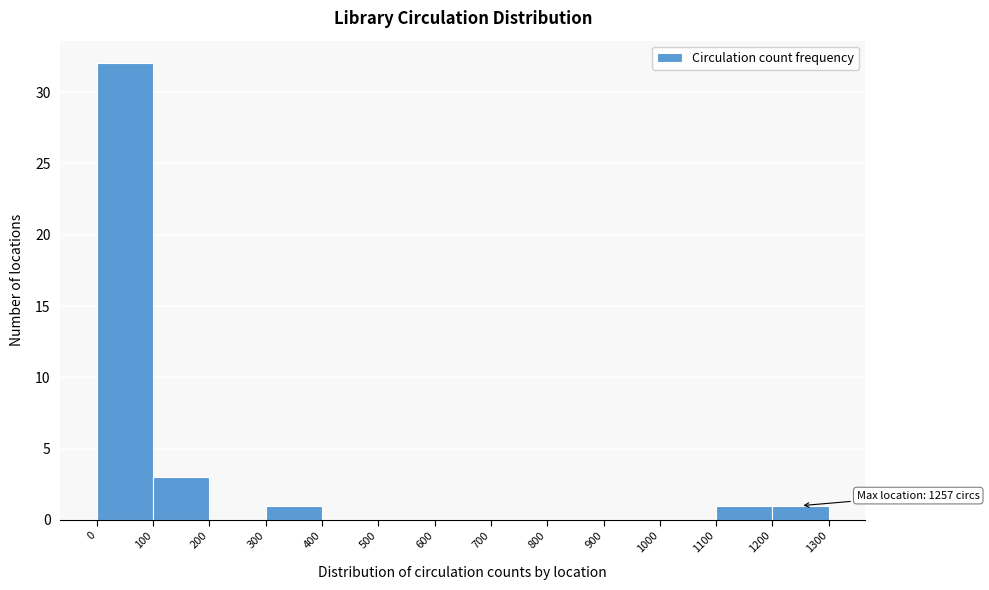

Which range on the x-axis has the tallest bar?

0 to 100